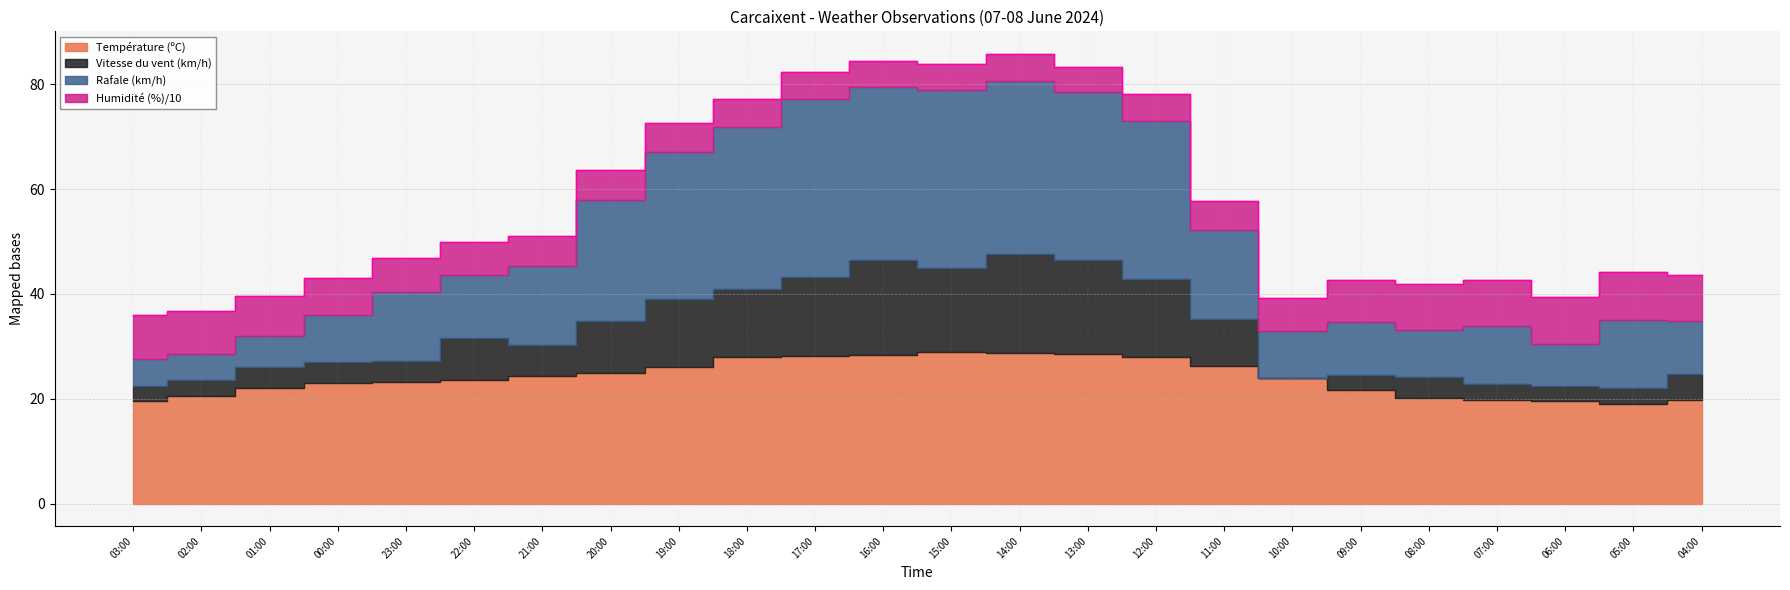

Reading left to right, transcribe all the data shown in this chart.

Température (ºC): 19.5	20.6	22.0	23.0	23.3	23.6	24.3	24.9	26.1	27.9	28.2	28.4	28.9	28.7	28.5	27.9	26.2	23.9	21.6	20.1	19.8	19.5	19.1	19.8
Humidité (%): 85.0	81.0	76.0	71.0	66.0	64.0	58.0	57.0	55.0	53.0	52.0	51.0	49.0	51.0	47.0	53.0	56.0	64.0	80.0	88.0	88.0	90.0	91.0	89.0
Vitesse du vent (km/h): 3.0	3.0	4.0	4.0	4.0	8.0	6.0	10.0	13.0	13.0	15.0	18.0	16.0	19.0	18.0	15.0	9.0	0.0	3.0	4.0	3.0	3.0	3.0	5.0
Rafale (km/h): 5.0	5.0	6.0	9.0	13.0	12.0	15.0	23.0	28.0	31.0	34.0	33.0	34.0	33.0	32.0	30.0	17.0	9.0	10.0	9.0	11.0	8.0	13.0	10.0